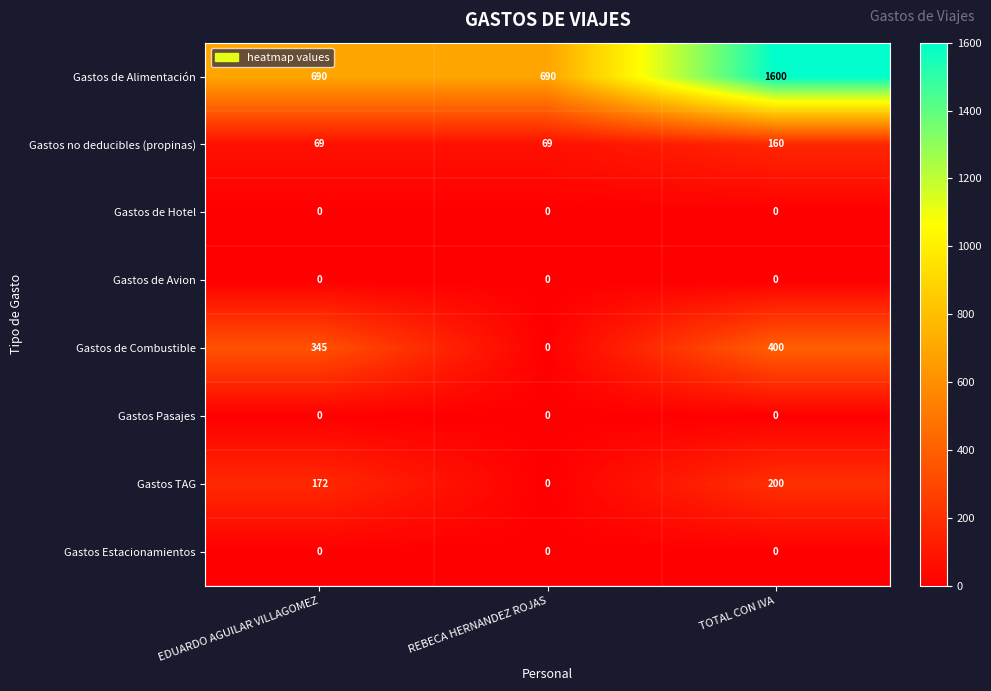

Read the Gastos no deducibles (propinas) value at REBECA HERNANDEZ ROJAS, to the nearest 5.

70